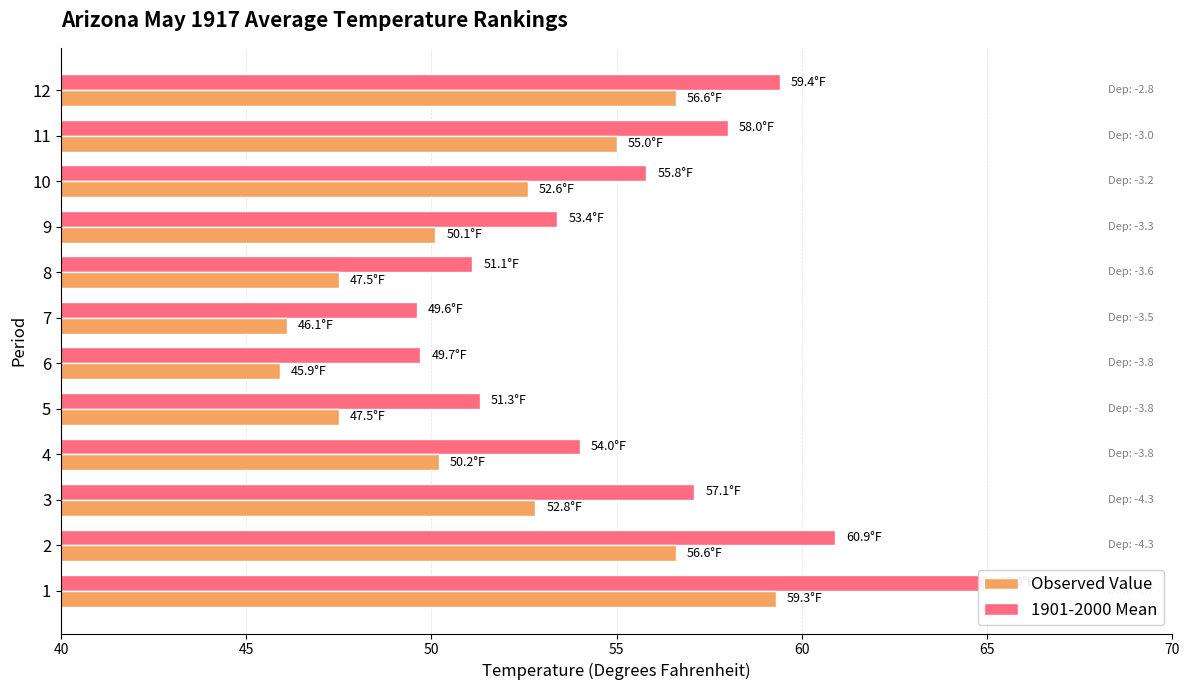

What is the highest value of the Observed Value series?

59.3